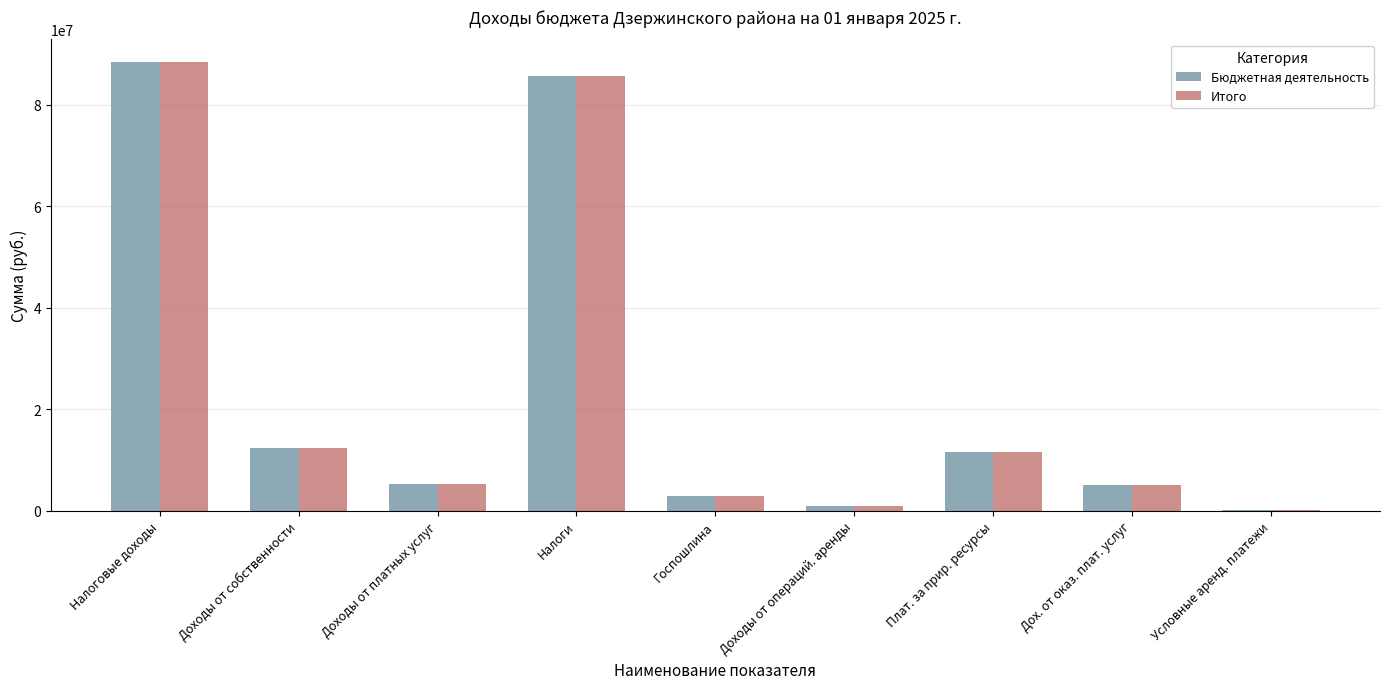

True or false: Итого has a value of 33241439.4 at Налоги.

False